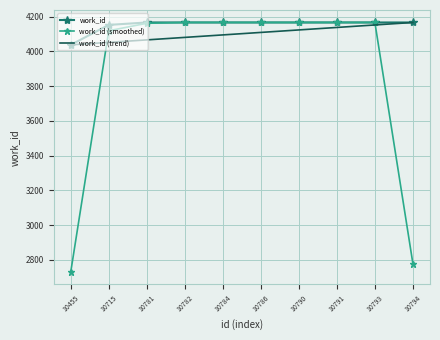

Rank the categories by work_id (trend) value from lowest to highest.

10455, 10715, 10781, 10782, 10784, 10786, 10790, 10791, 10793, 10794